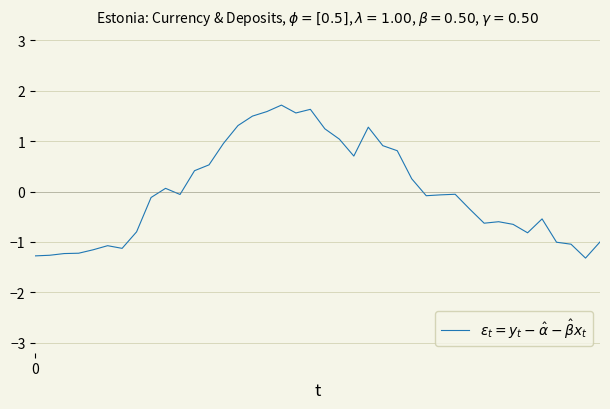

What is the difference between the maximum and minimum values?

3.0